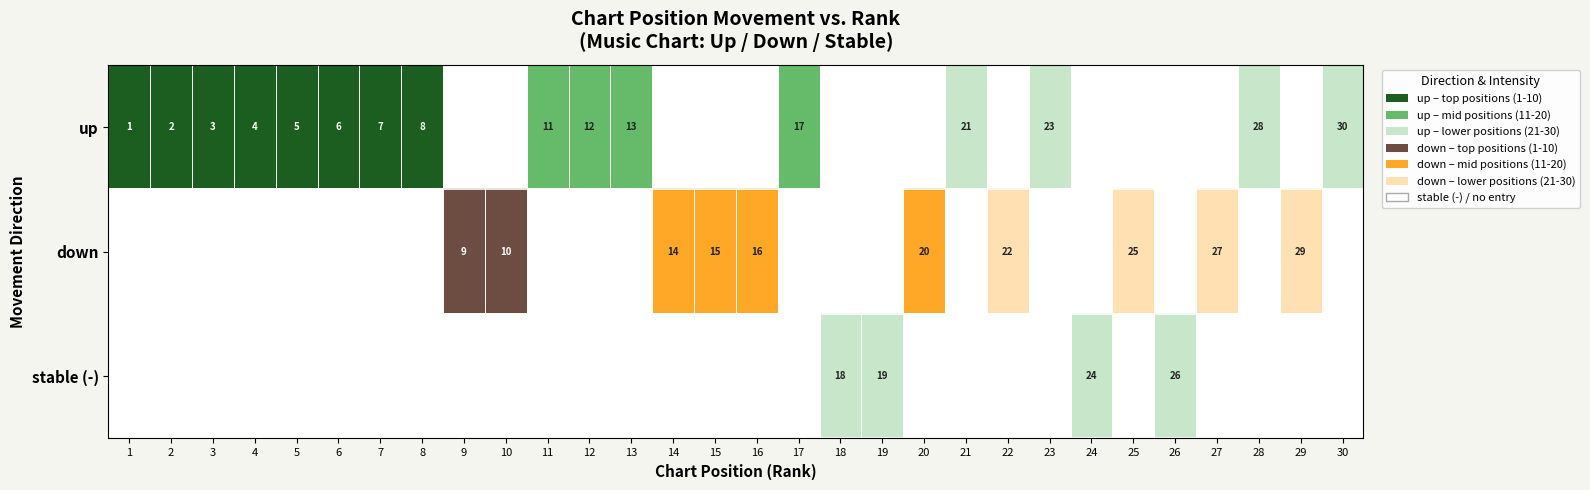

Is the value of stable (-) at 24 greater than the value of up at 1?

Yes